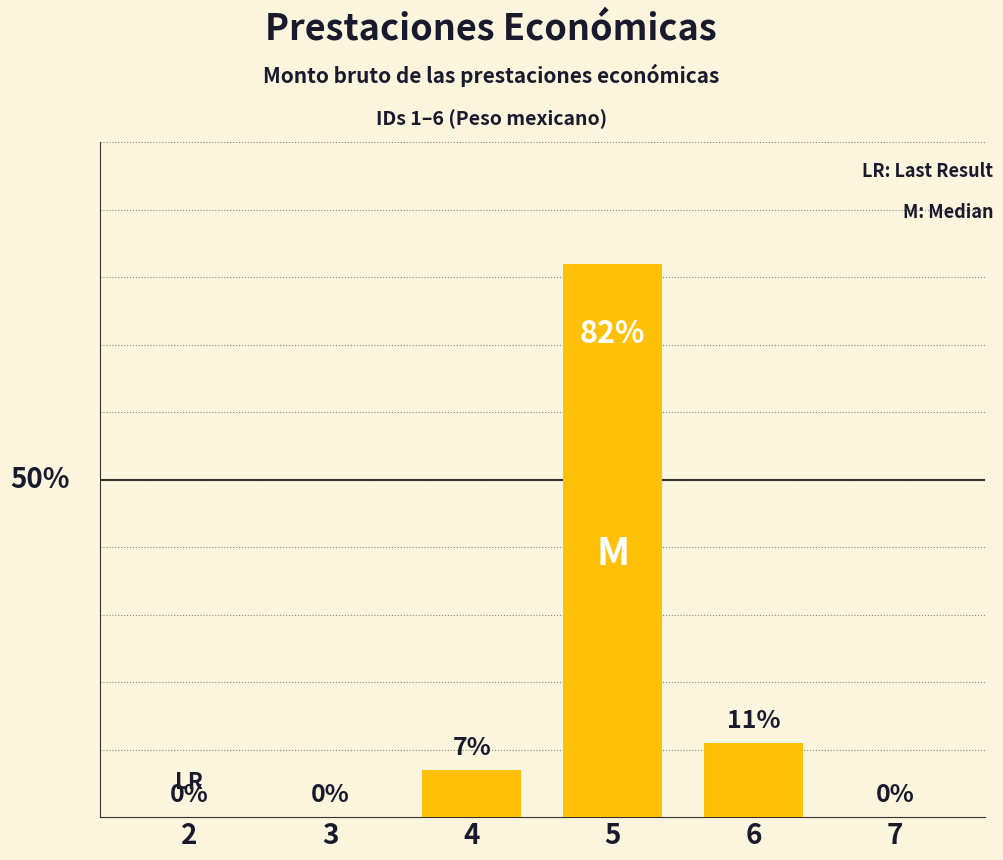

List the labels in order of value, smallest first.

2, 3, 7, 4, 6, 5